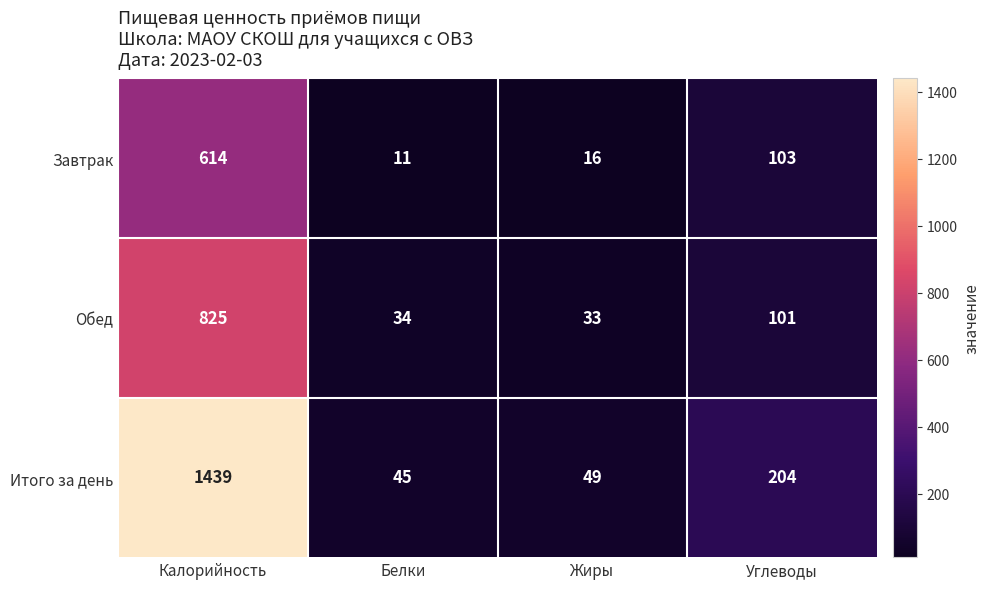

The Обед series shows 52 at Жиры. True or false?

False